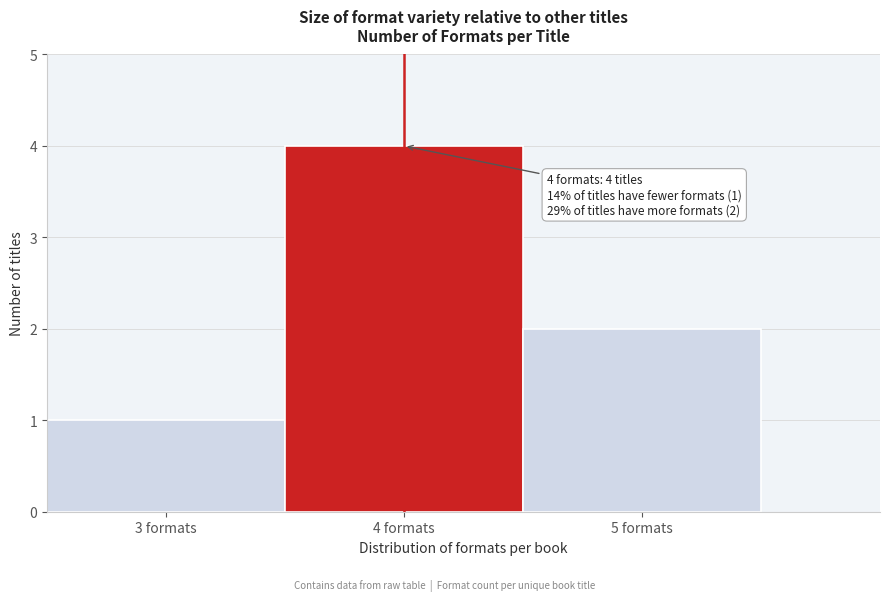

Over which range of the x-axis is the bar tallest?

3.5 to 4.5